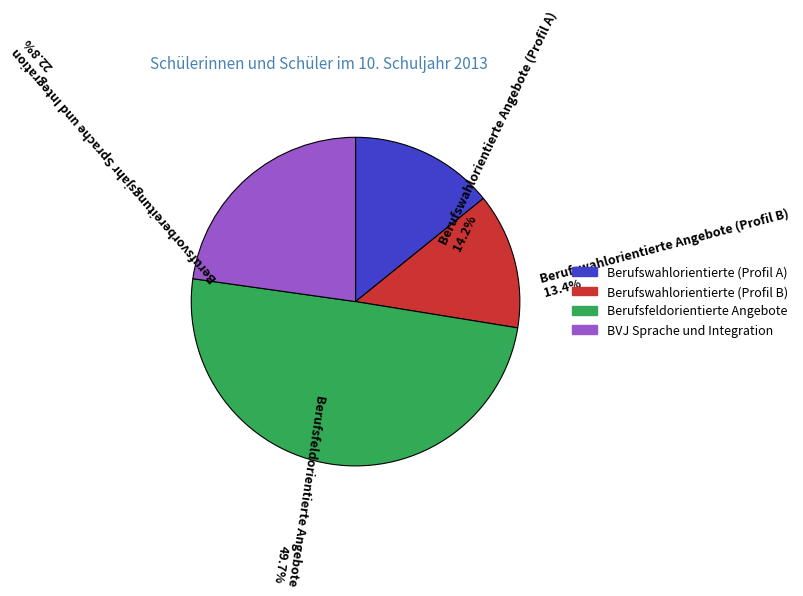

Between Berufswahlorientierte Angebote (Profil A) 14.2% and Berufsfeldorientierte Angebote 49.7%, which is larger?

Berufsfeldorientierte Angebote 49.7%